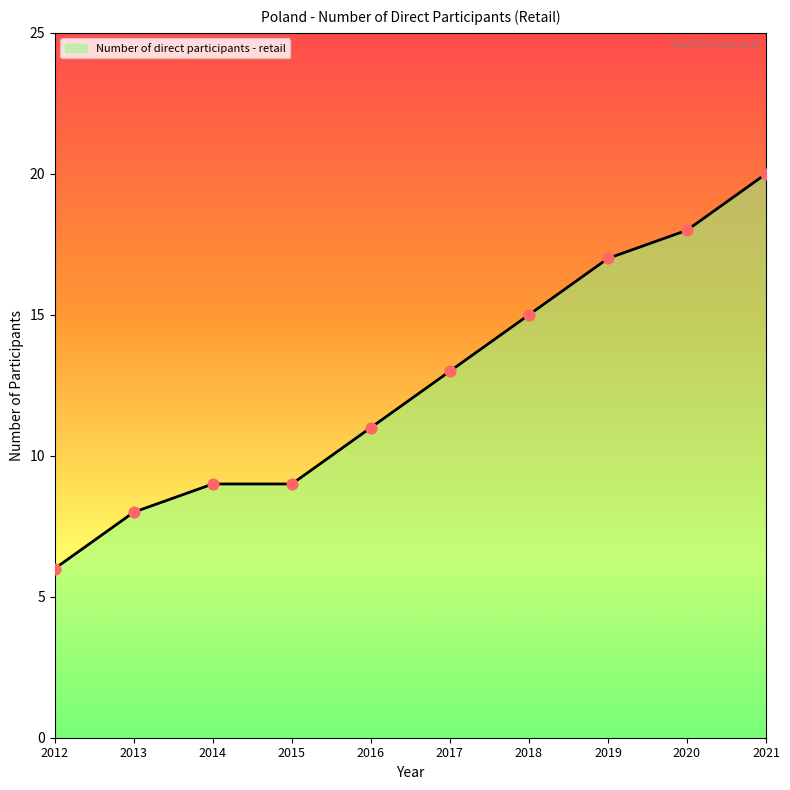

What is the ratio of the value at 2019 to the value at 2014?

1.9